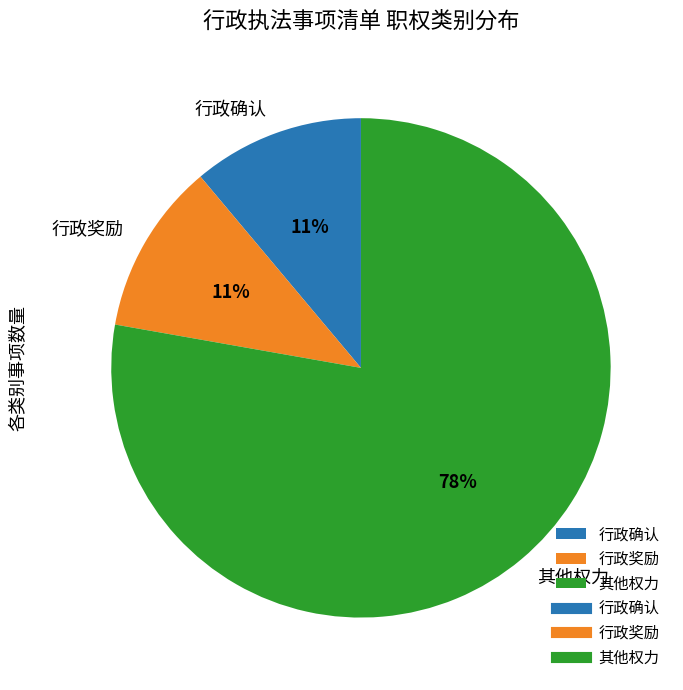

How many slices are in this pie chart?

3